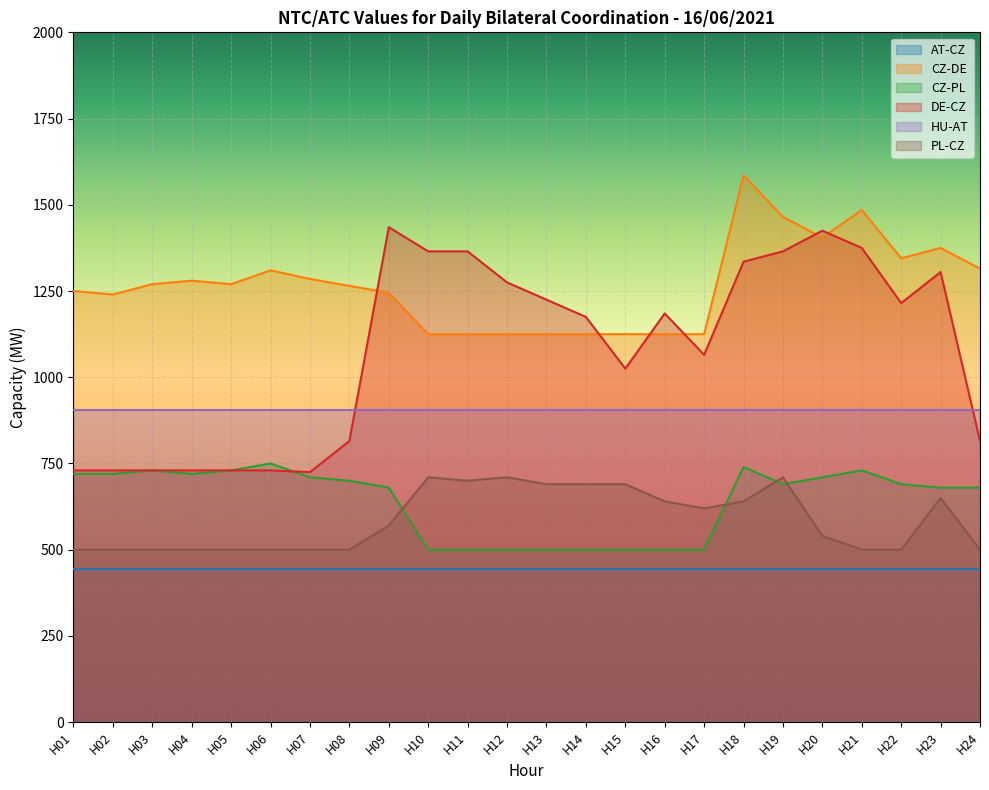

What is the average value of the PL-CZ series?

586